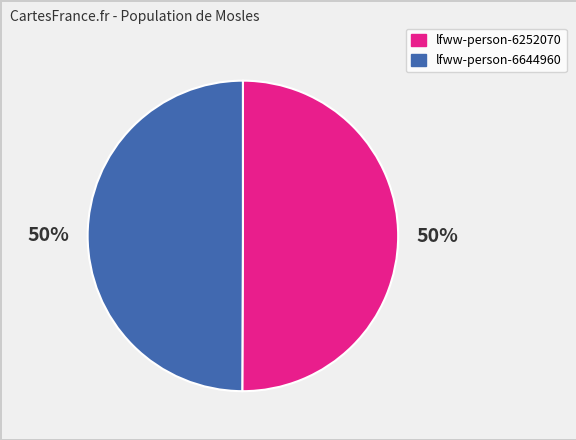

What is the ratio of the value at lfww-person-6252070 to the value at lfww-person-6644960?

1.0